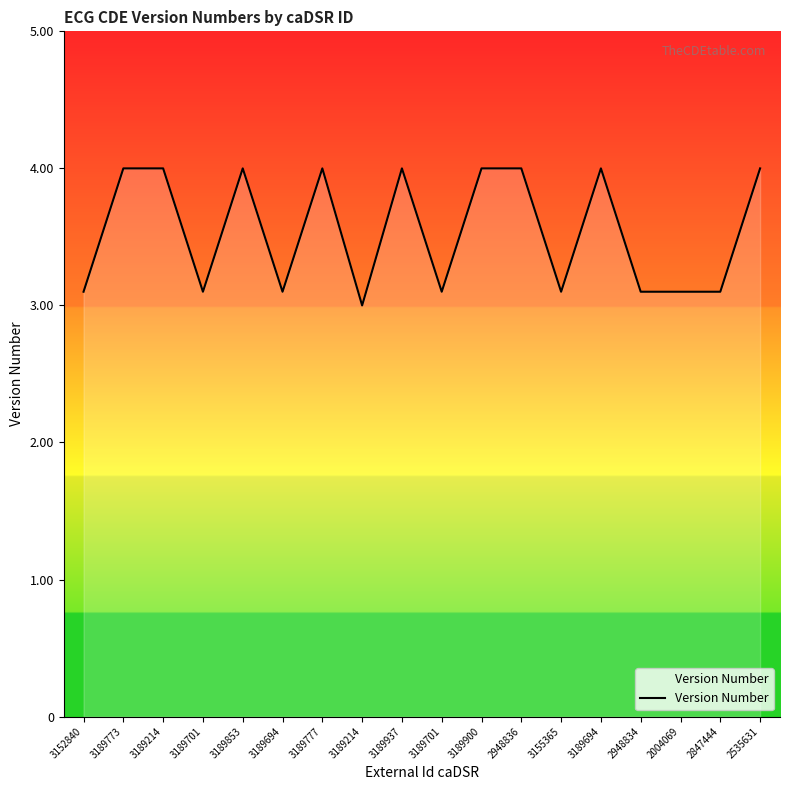

What is the minimum value shown in the chart?

3.0